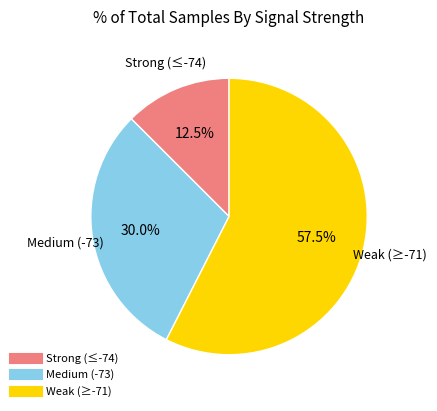

Is there a majority slice in this chart?

Yes